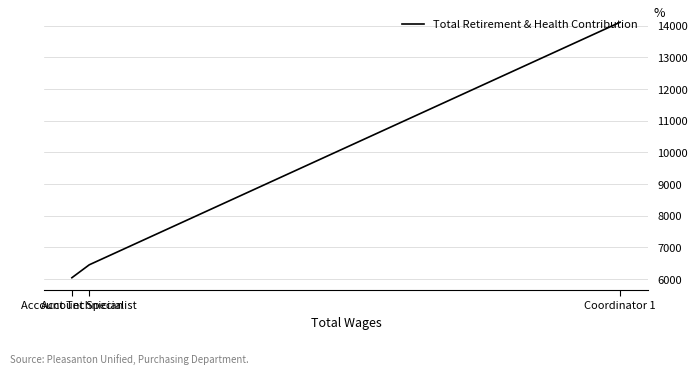

What is the maximum value shown in the chart?

14108